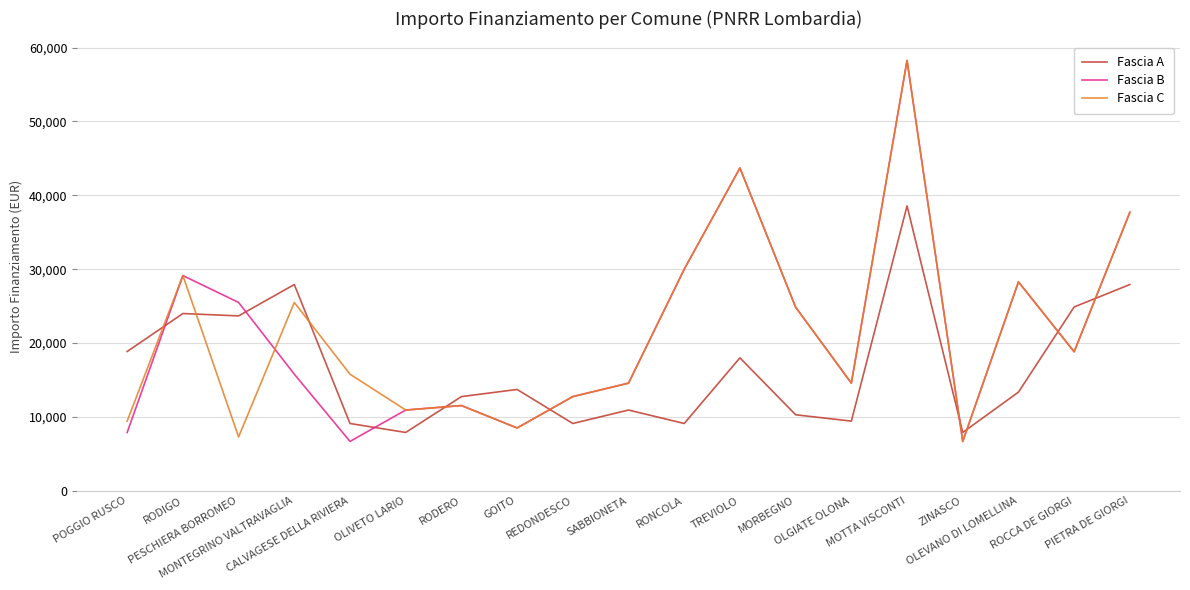

What are all the series names shown in the legend?

Fascia A, Fascia B, Fascia C